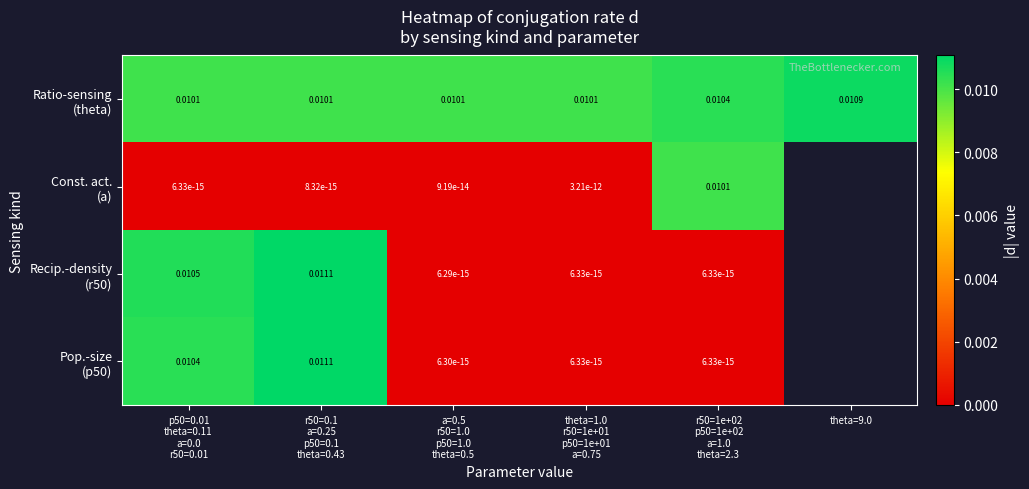

At which category does the chart reach its minimum across all series?

a=0.5
r50=1.0
p50=1.0
theta=0.5